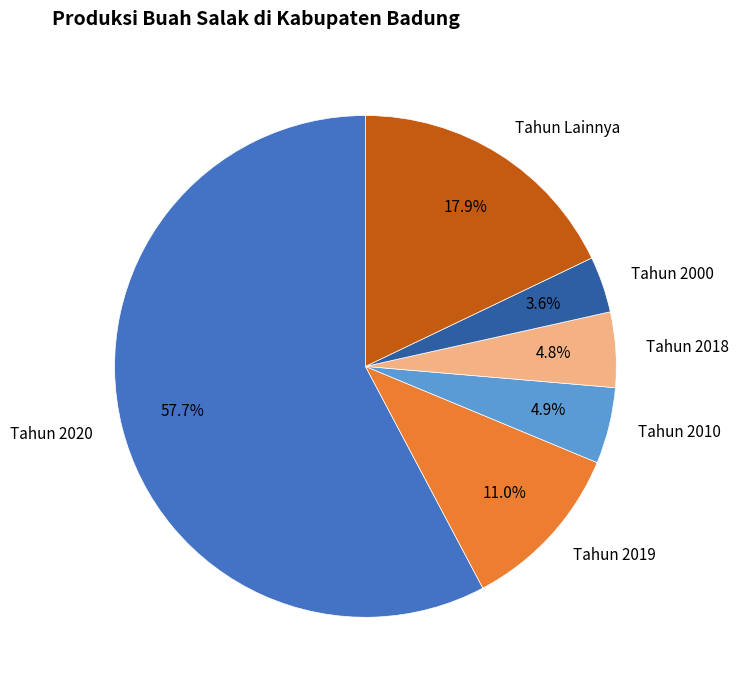

How much of the chart is everything except Tahun 2018?

95.2%